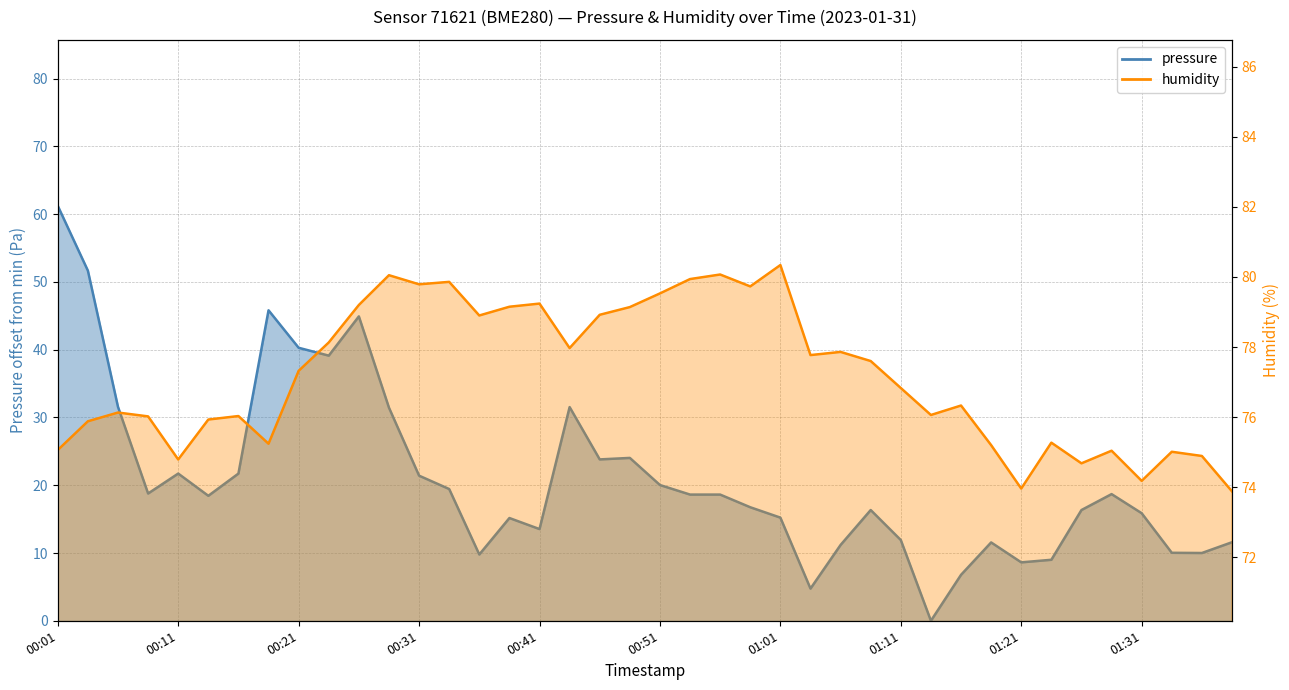

In humidity, how many points are lower than both neighbors (excluding endpoints)?

11